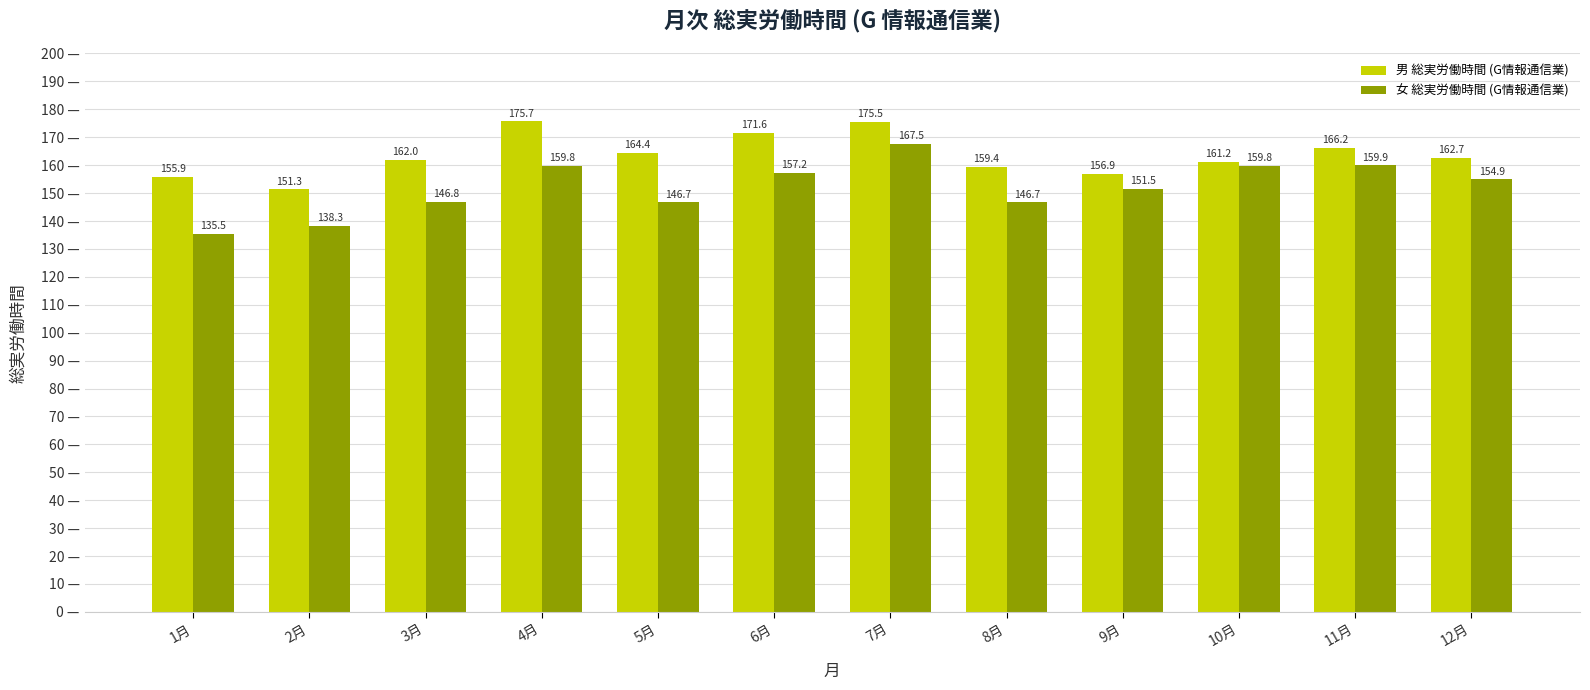

What is the sum of all 男 総実労働時間 (G情報通信業) values?

1962.8